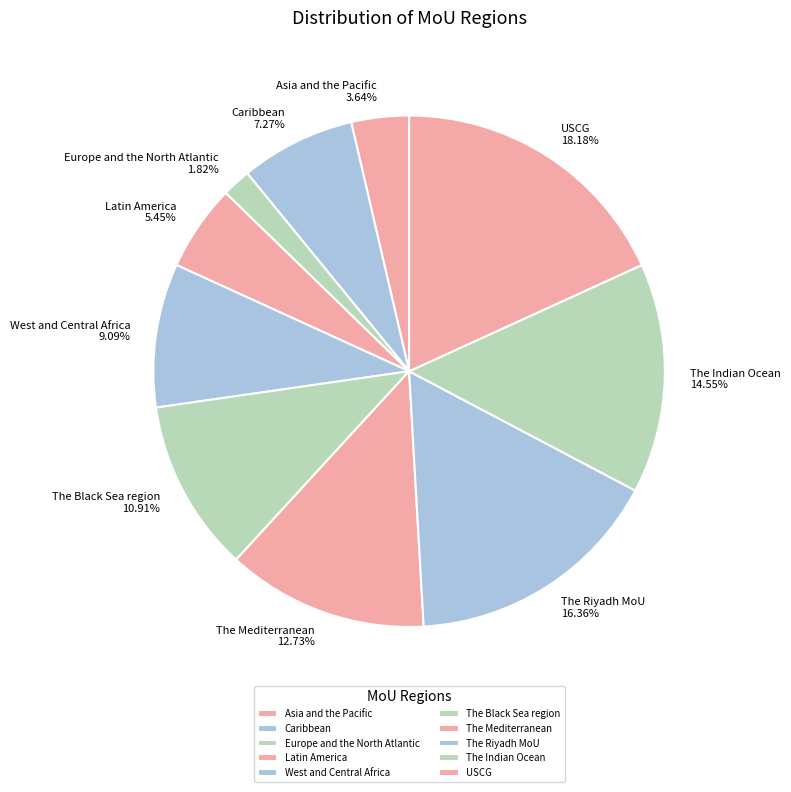

Is it true that Europe and the North Atlantic is 2% of the pie?

True